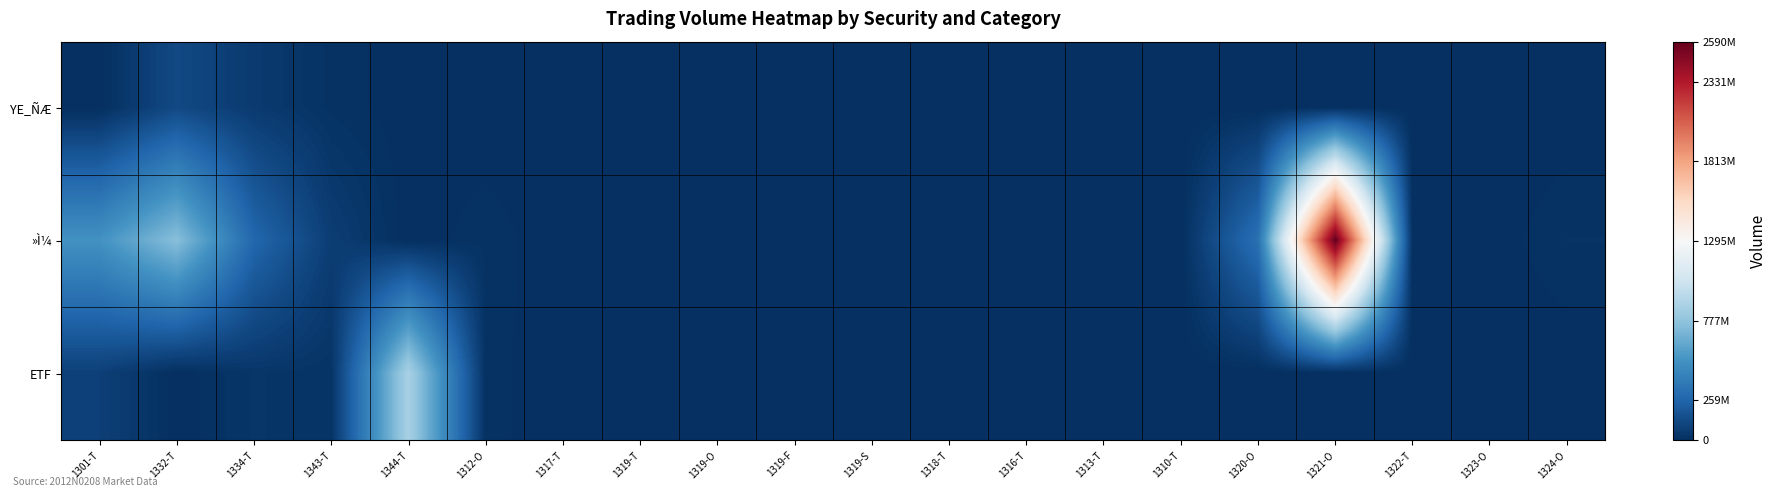

What is the spread (max minus min) of values at 1319-T?

256230